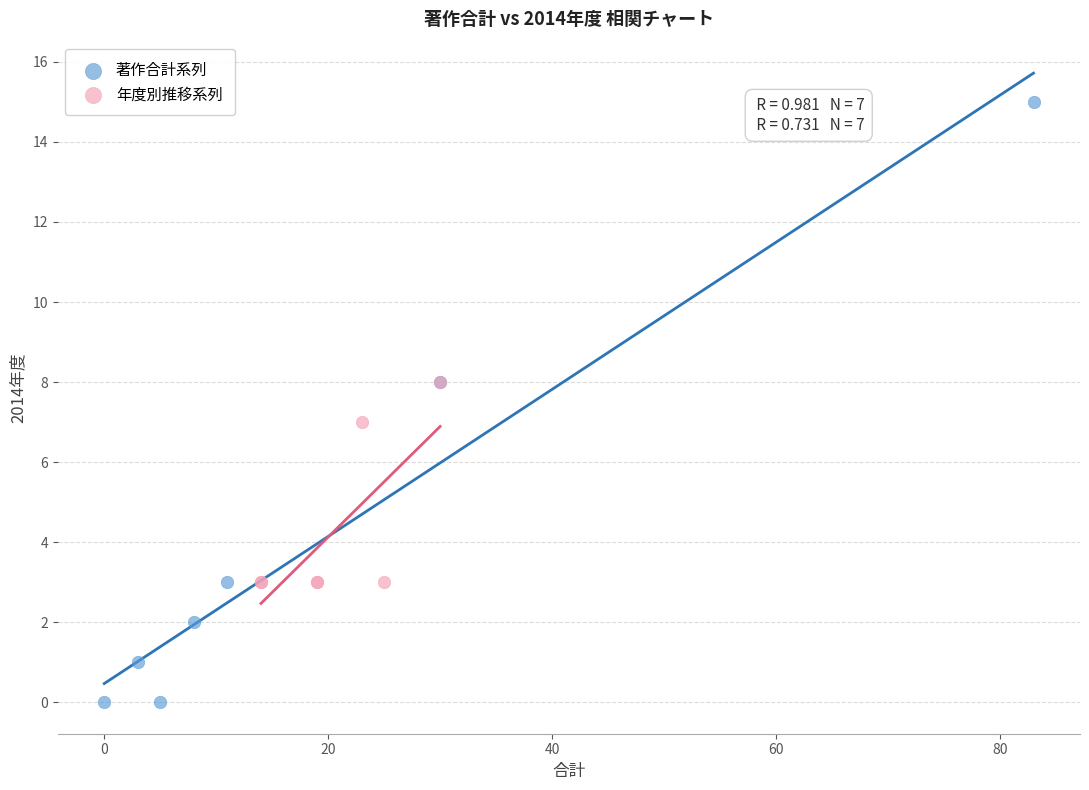

What are all the series names shown in the legend?

著作合計系列, 年度別推移系列